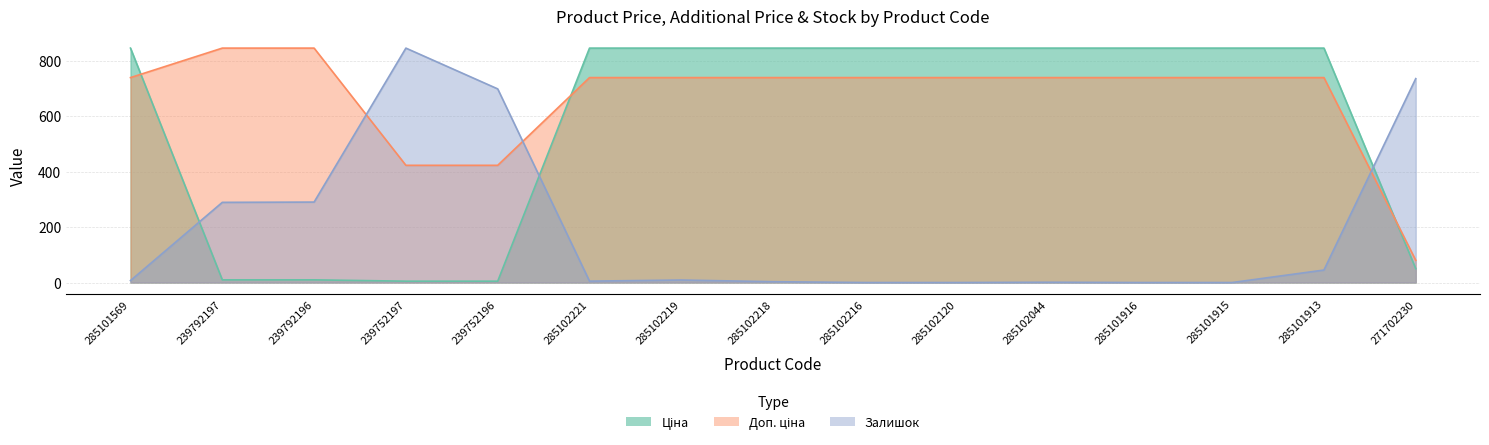

At which label is Ціна closest to 424?

271702230